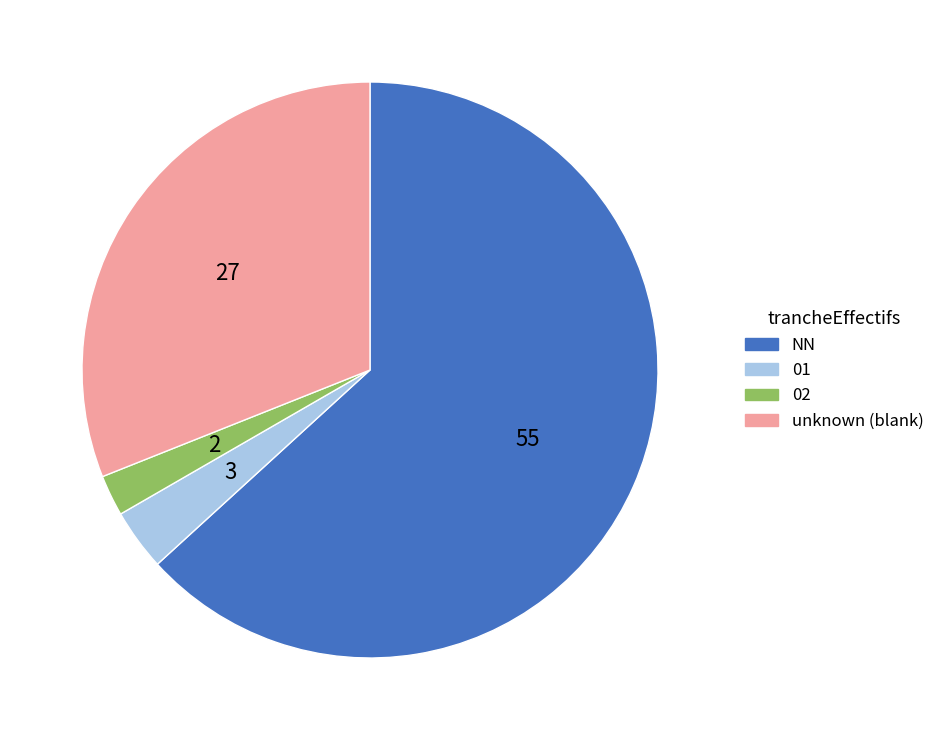

Does any single category account for the majority?

Yes